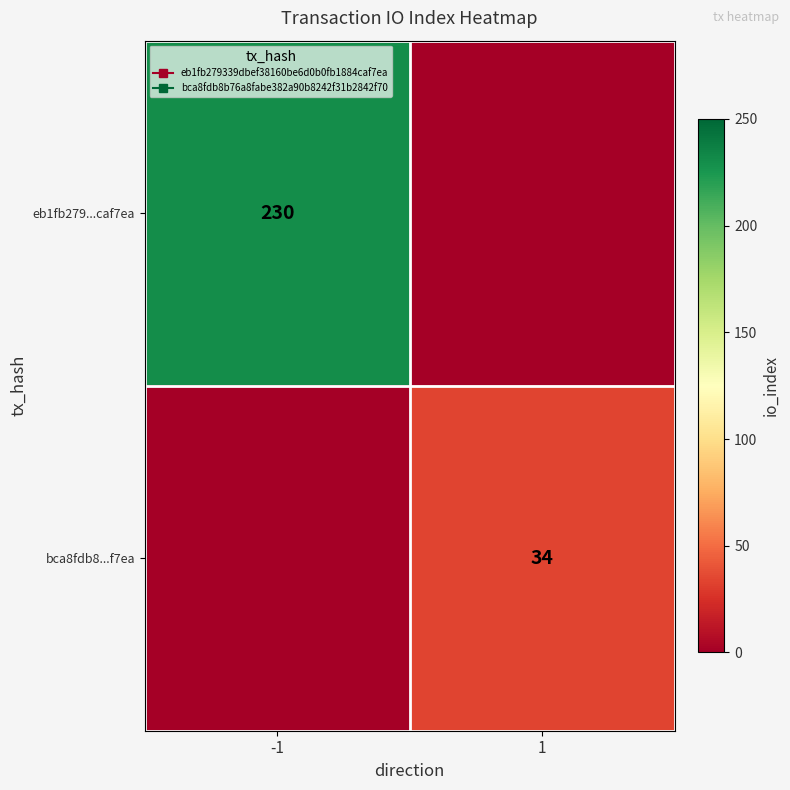

Count the bca8fdb8...f7ea values in the range 0 to 34.

2